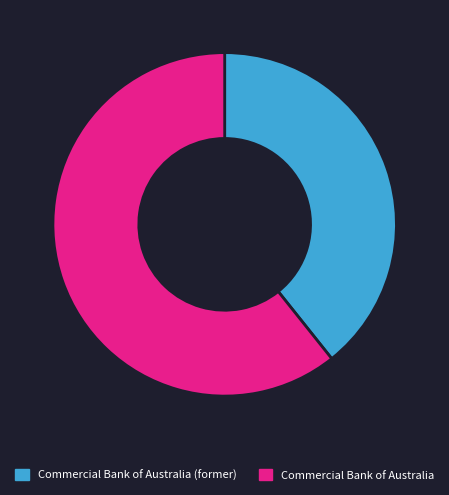

What is the ratio of the value at Commercial Bank of Australia (former) to the value at Commercial Bank of Australia?

0.6